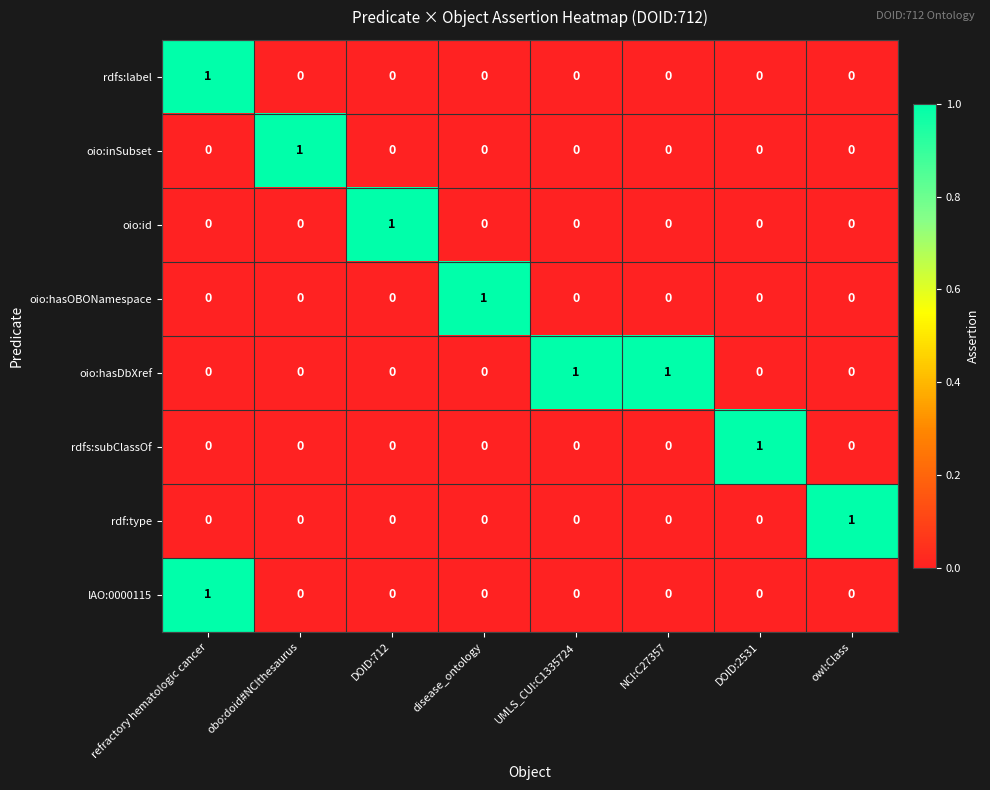

Count the number of data series in this chart.

8